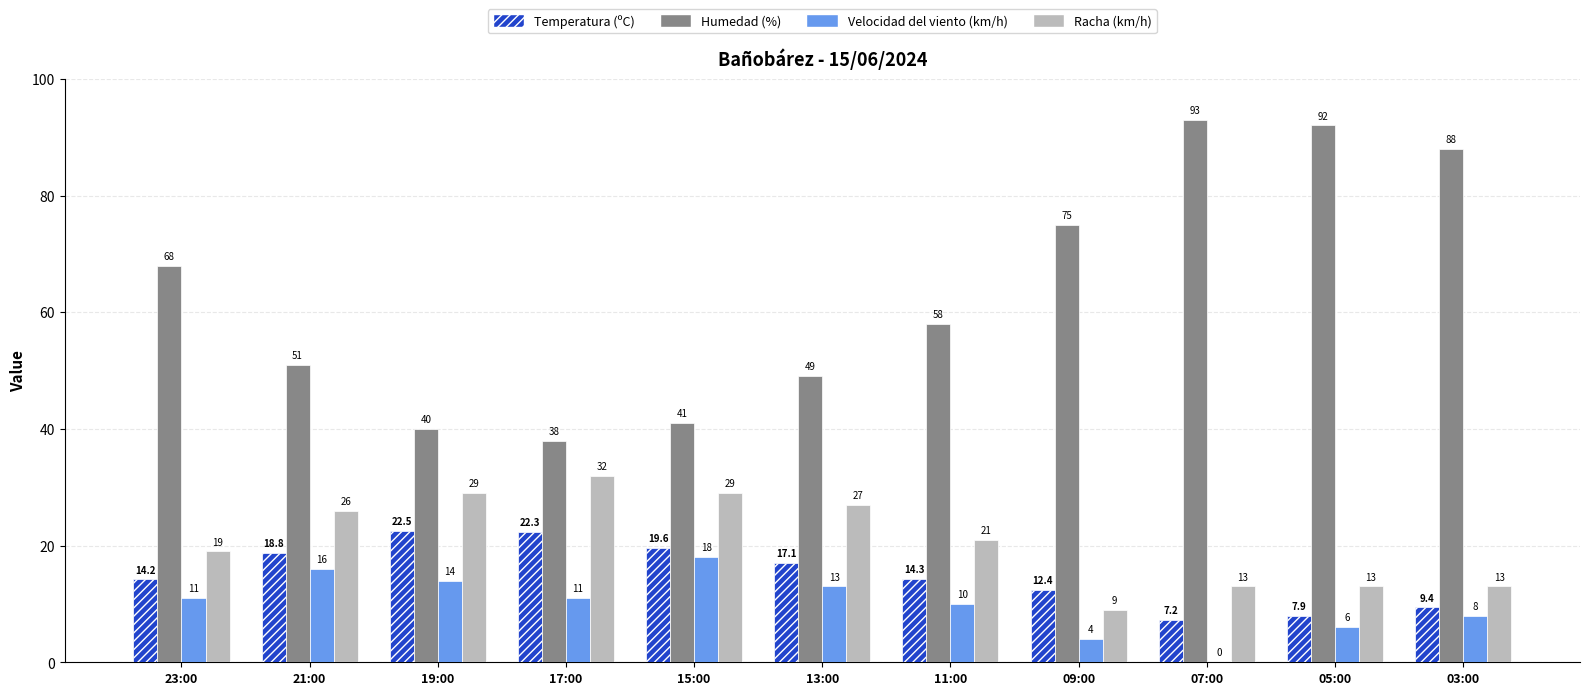

Which label corresponds to the largest value in the chart?

07:00